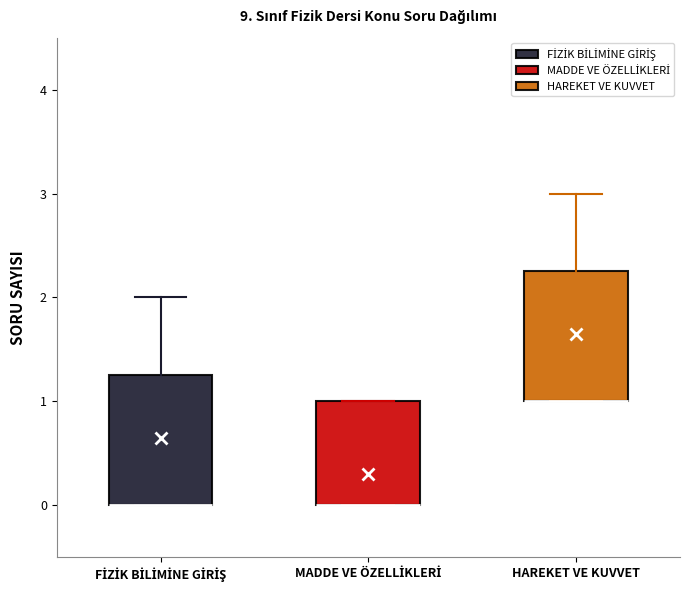

Reading left to right, transcribe this box plot: for each box, give where its median line is, the range the box spans, and where its two whiskers end, as read against the y-axis. The values are not printed on the chart, so give them approximately, as read against the axis.

FİZİK BİLİMİNE GİRİŞ: median 0.0 (drawn on the box's lower edge), box 0.0 to 1.3, whiskers 0.0 to 2.0
MADDE VE ÖZELLİKLERİ: median 0.0 (drawn on the box's lower edge), box 0.0 to 1.0, whiskers 0.0 to 1.0
HAREKET VE KUVVET: median 1.0 (drawn on the box's lower edge), box 1.0 to 2.3, whiskers 1.0 to 3.0